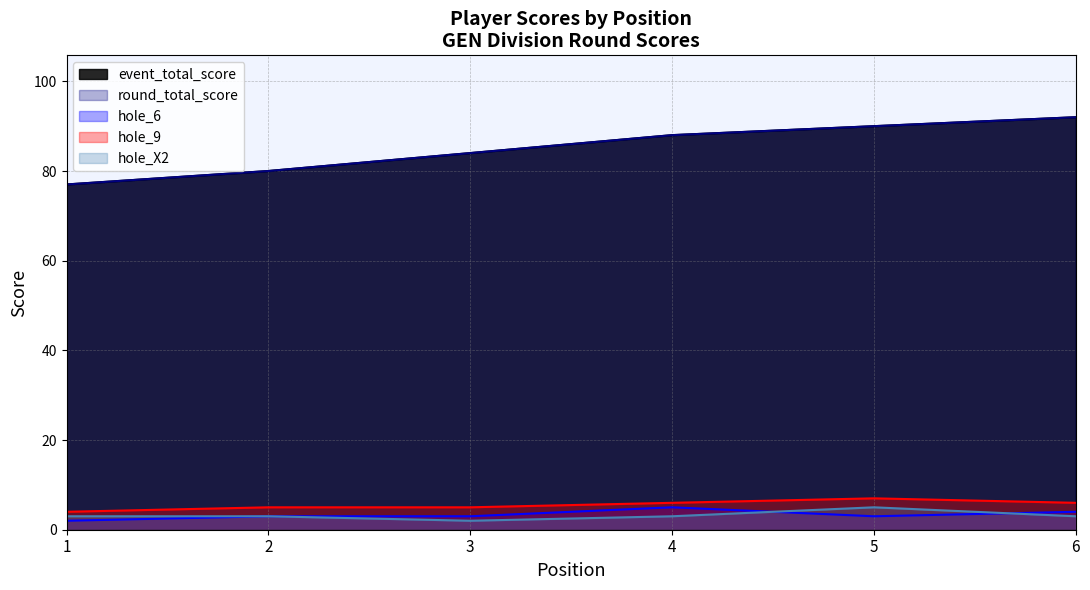

How many lines are shown in the chart?

5